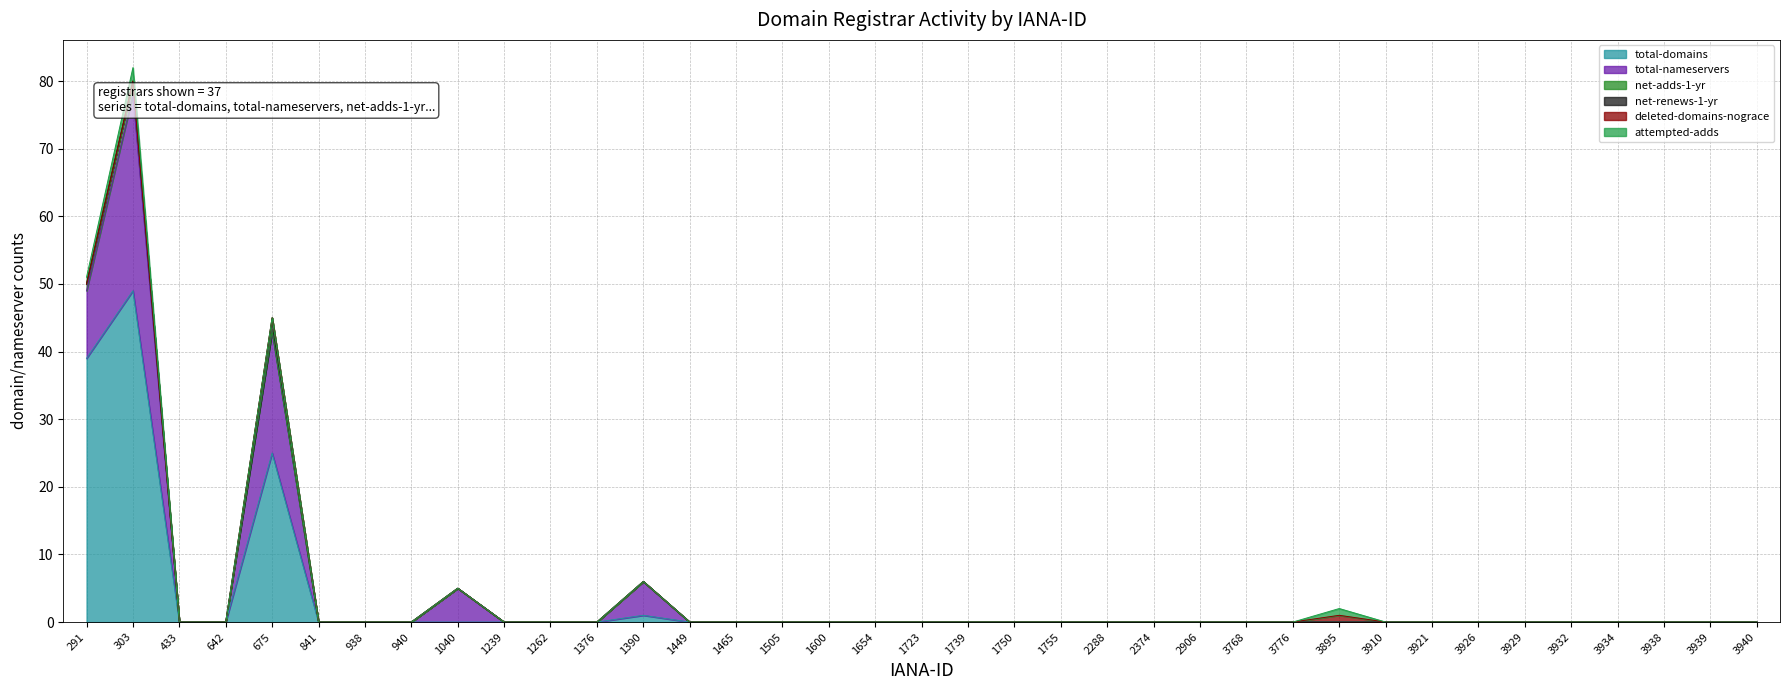

Which series has the largest total across all categories?

total-domains